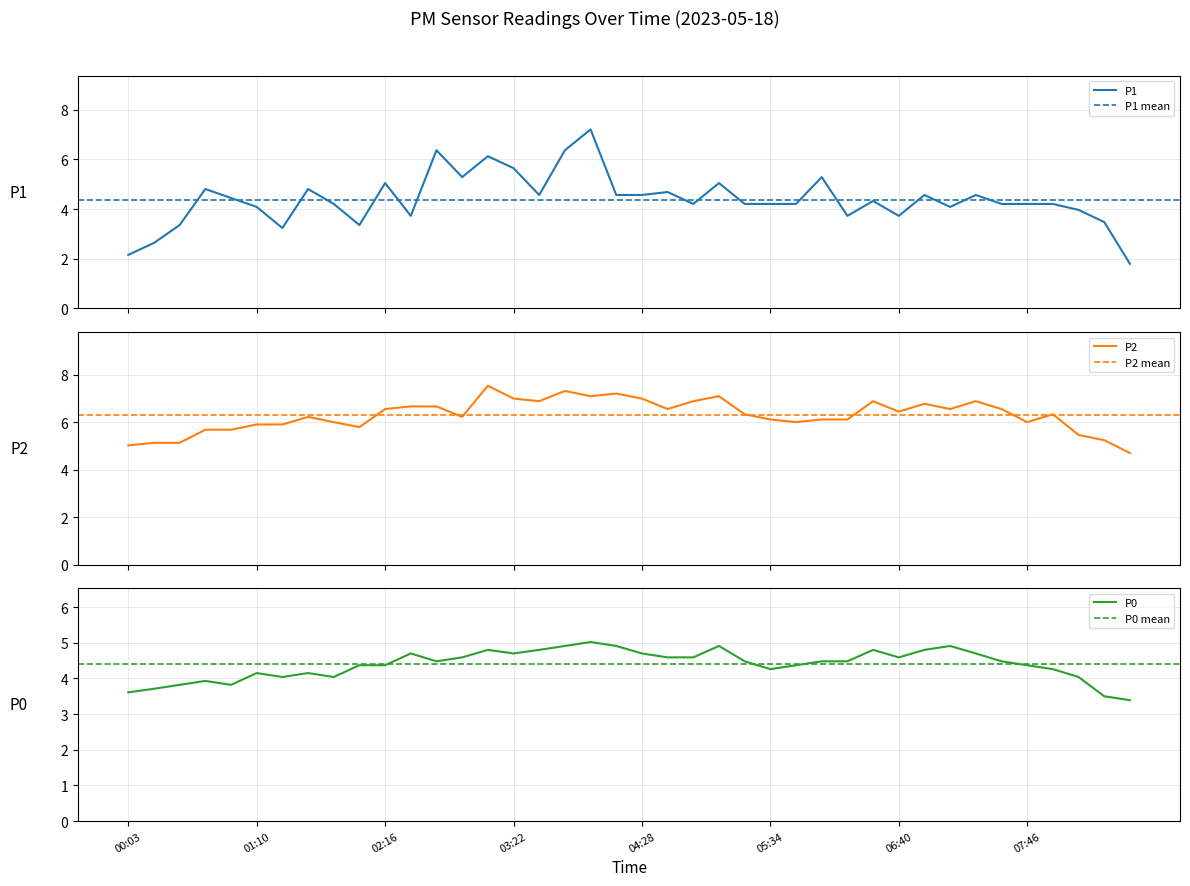

True or false: P0 has a value of 7.6 at 03:35.

False